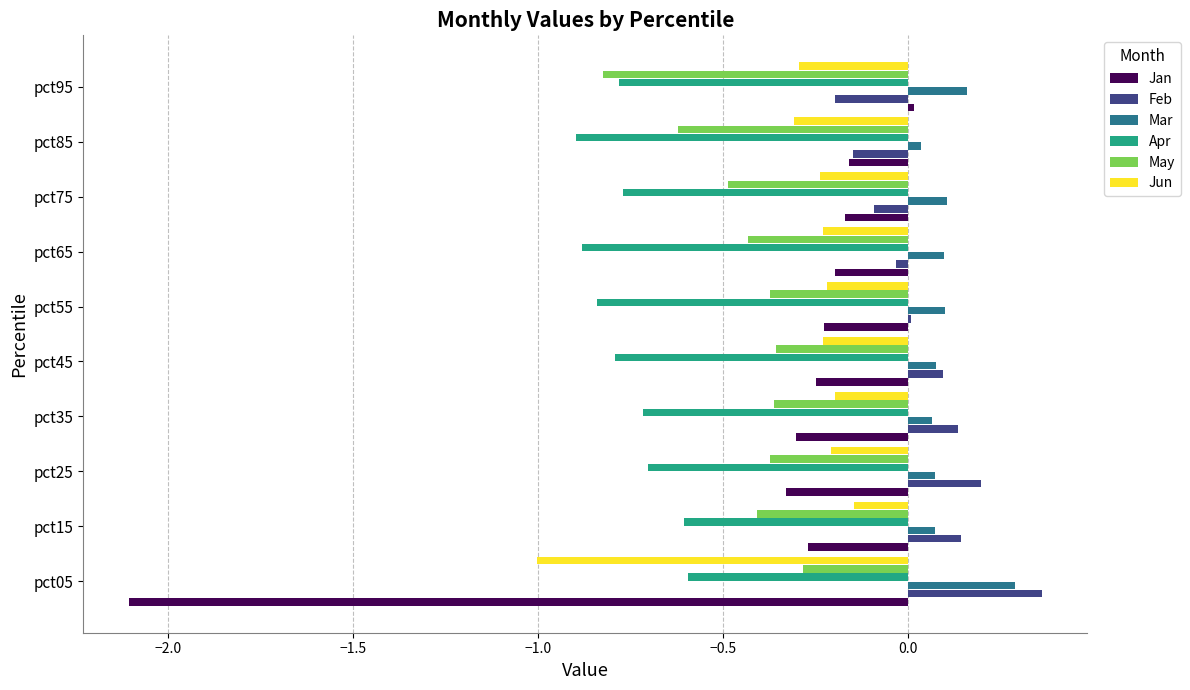

What is the sum of all May values?

-4.5